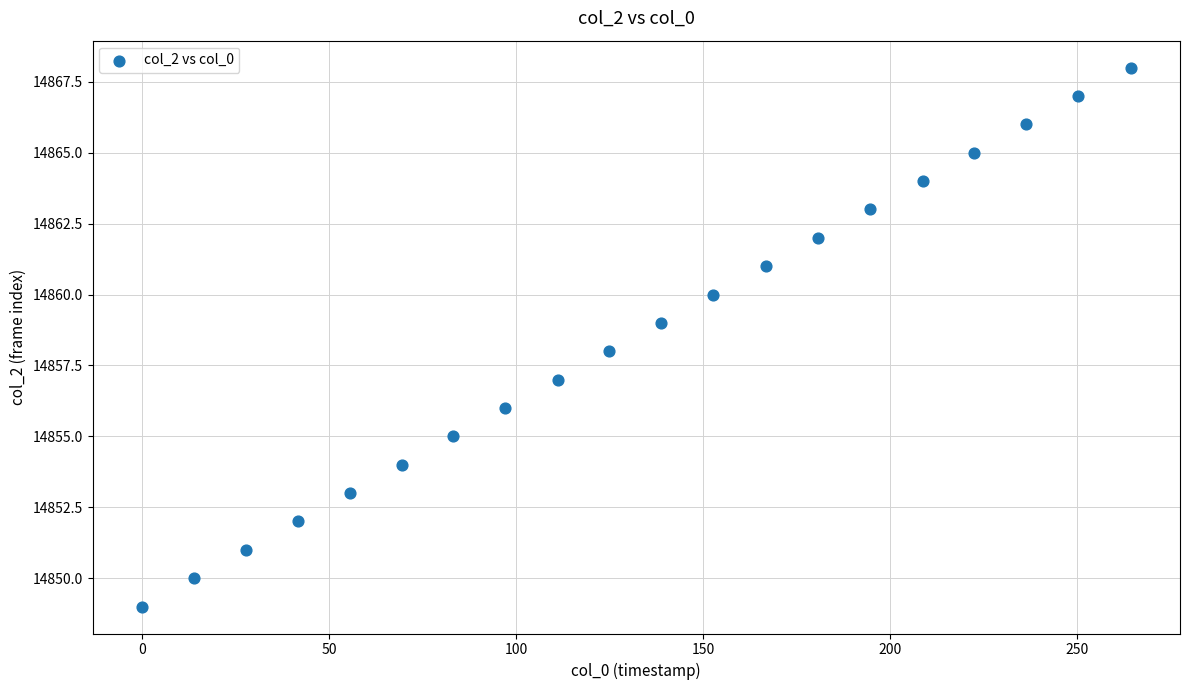

What is the range of Y values (max minus min)?

19